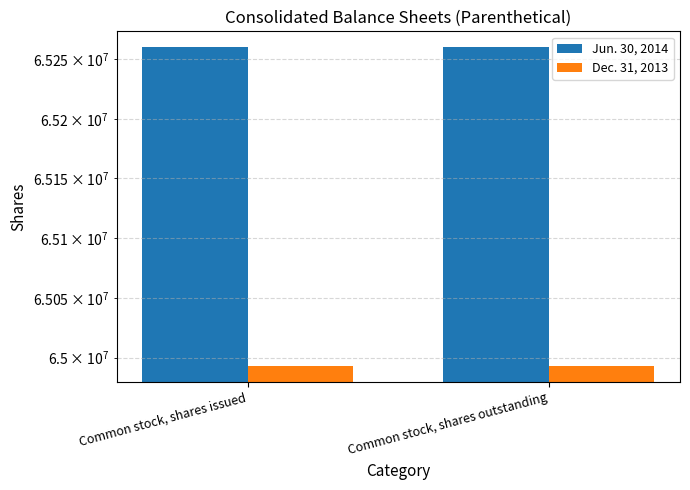

What is the sum of all Dec. 31, 2013 values?

129986000